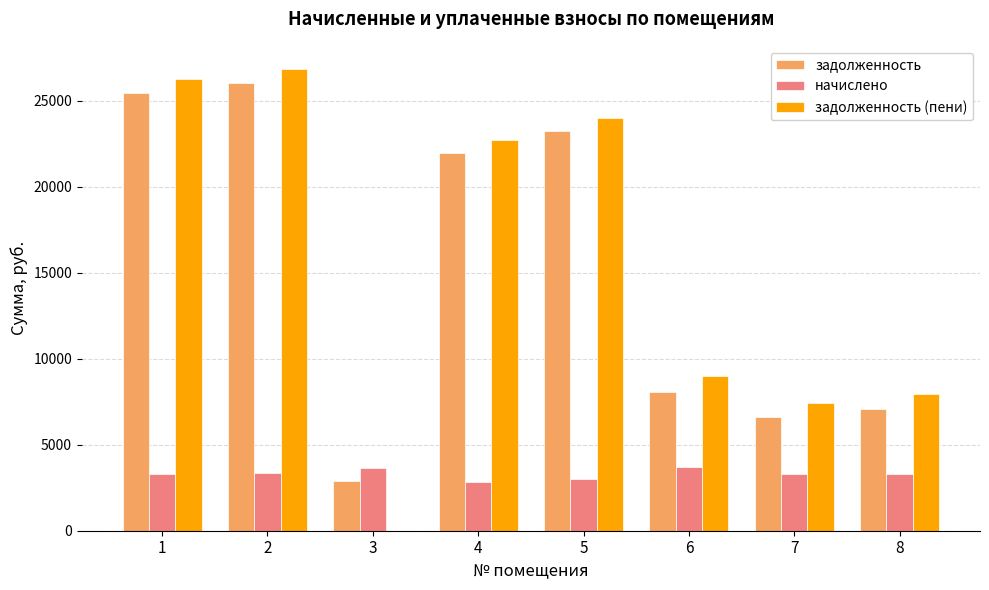

True or false: начислено has a value of 3729.6 at 6.

True